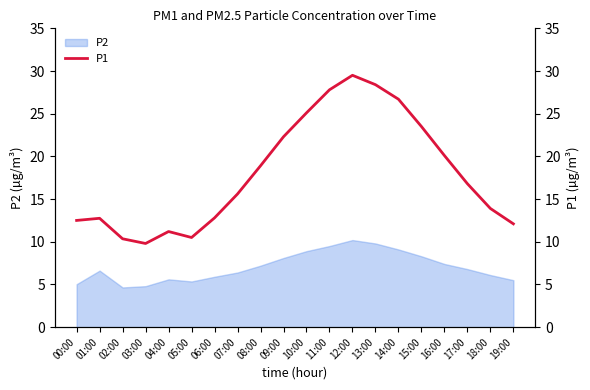

What is the difference between the values at 15:00 and 18:00?

9.6